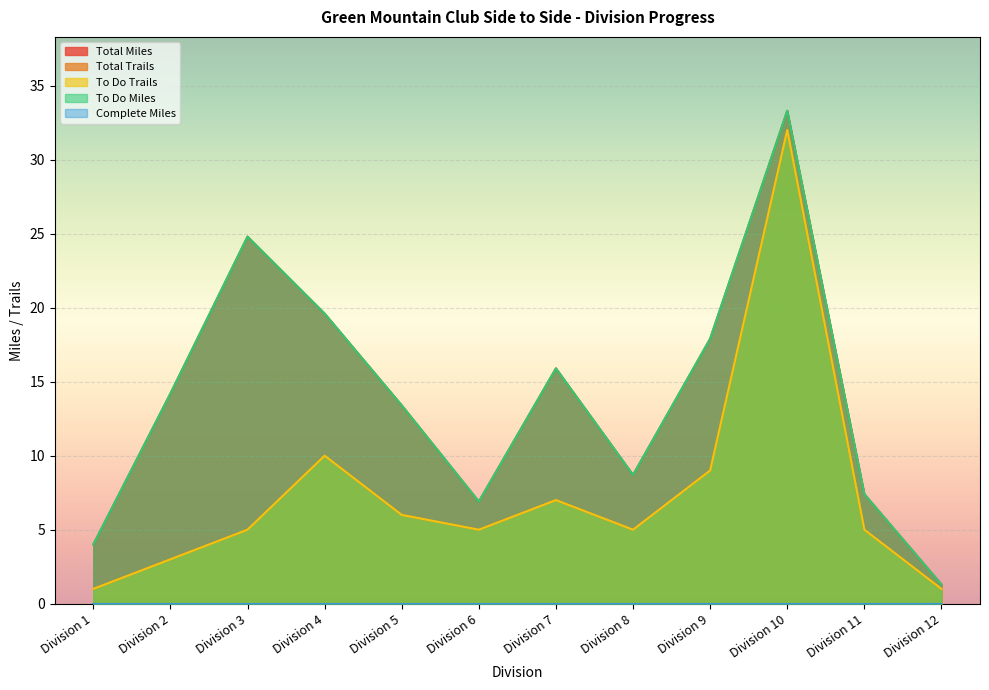

Reading right to left, transcribe all the data shown in this chart.

Total Miles: Division 12=1.3	Division 11=7.4	Division 10=33.3	Division 9=17.9	Division 8=8.7	Division 7=15.9	Division 6=6.9	Division 5=13.4	Division 4=19.6	Division 3=24.8	Division 2=14.2	Division 1=4.0
Total Trails: Division 12=1.0	Division 11=5.0	Division 10=32.0	Division 9=9.0	Division 8=5.0	Division 7=7.0	Division 6=5.0	Division 5=6.0	Division 4=10.0	Division 3=5.0	Division 2=3.0	Division 1=1.0
To Do Trails: Division 12=1.0	Division 11=5.0	Division 10=32.0	Division 9=9.0	Division 8=5.0	Division 7=7.0	Division 6=5.0	Division 5=6.0	Division 4=10.0	Division 3=5.0	Division 2=3.0	Division 1=1.0
To Do Miles: Division 12=1.3	Division 11=7.4	Division 10=33.3	Division 9=17.9	Division 8=8.7	Division 7=15.9	Division 6=6.9	Division 5=13.4	Division 4=19.6	Division 3=24.8	Division 2=14.2	Division 1=4.0